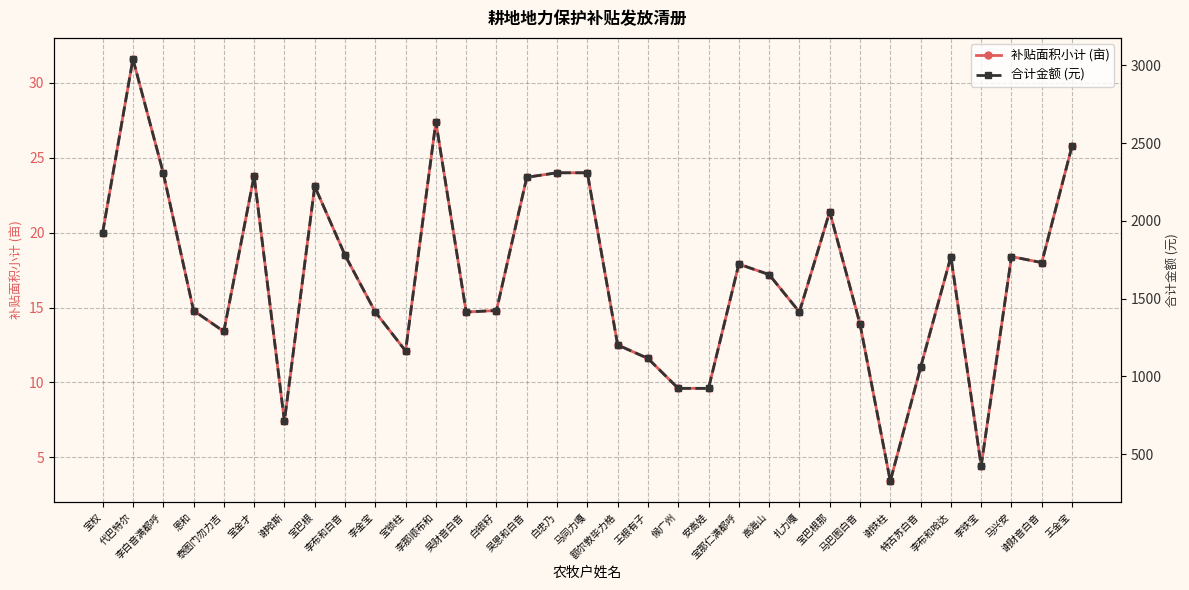

What is the label of the 17th point from the left?

马同力嘎